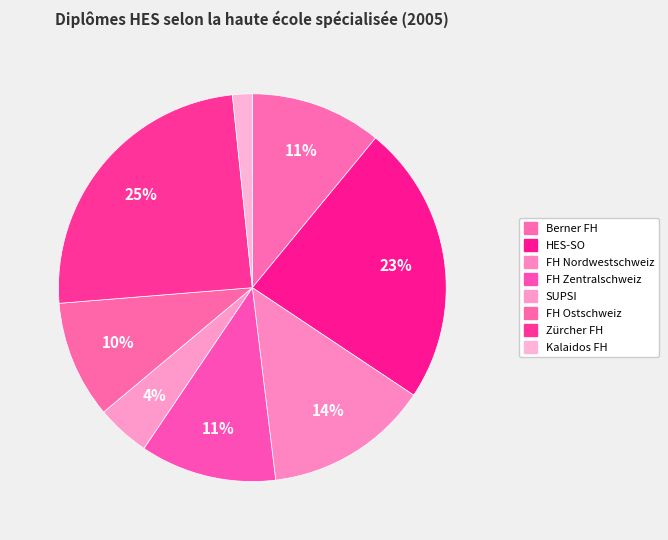

Between Kalaidos FH and Zürcher FH, which is larger?

Zürcher FH